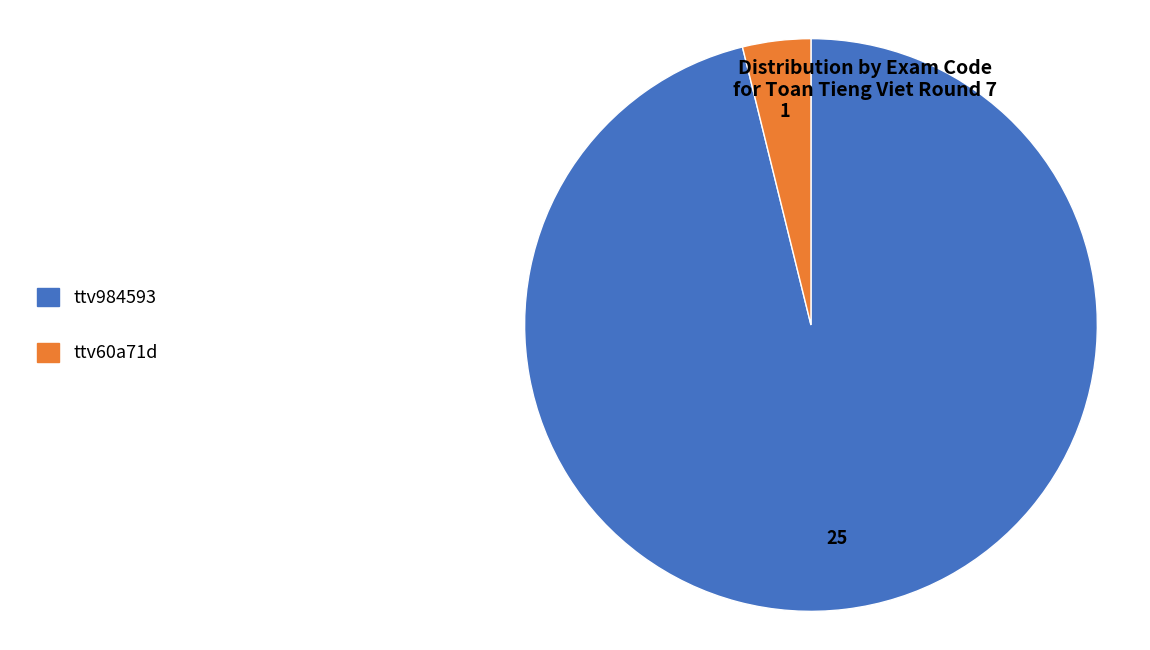

What is the largest slice in the pie chart?

ttv984593